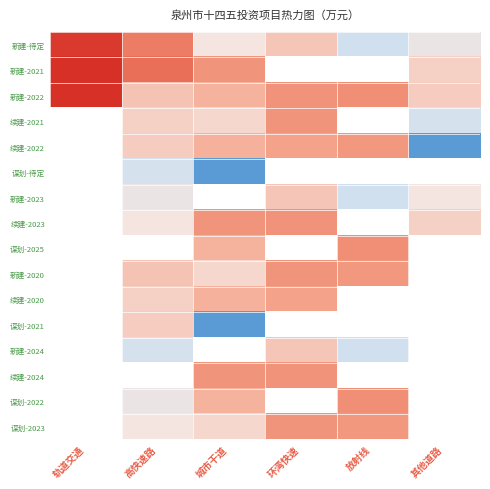

Count the number of data series in this chart.

16